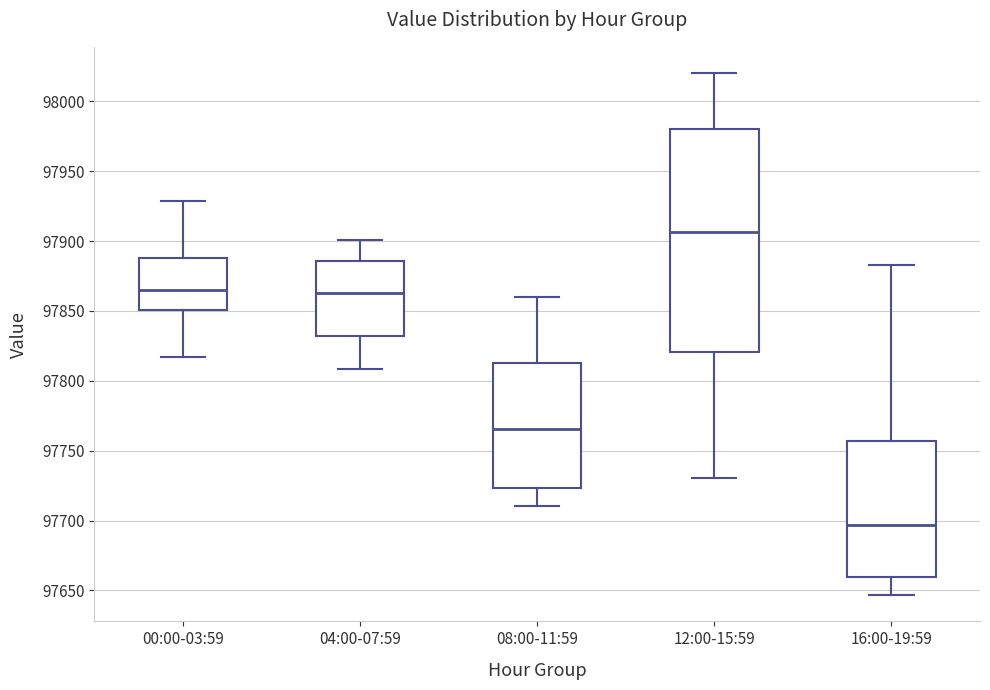

Reading left to right, read every box against the y-axis: the position of its median line, the range the box covers, and the ends of its whiskers. The values are not printed on the chart, so give them approximately, as read against the axis.

00:00-03:59: median 97865, box 97850 to 97890, whiskers 97815 to 97930
04:00-07:59: median 97865, box 97830 to 97885, whiskers 97810 to 97900
08:00-11:59: median 97765, box 97725 to 97815, whiskers 97710 to 97860
12:00-15:59: median 97905, box 97820 to 97980, whiskers 97730 to 98020
16:00-19:59: median 97695, box 97660 to 97755, whiskers 97645 to 97885